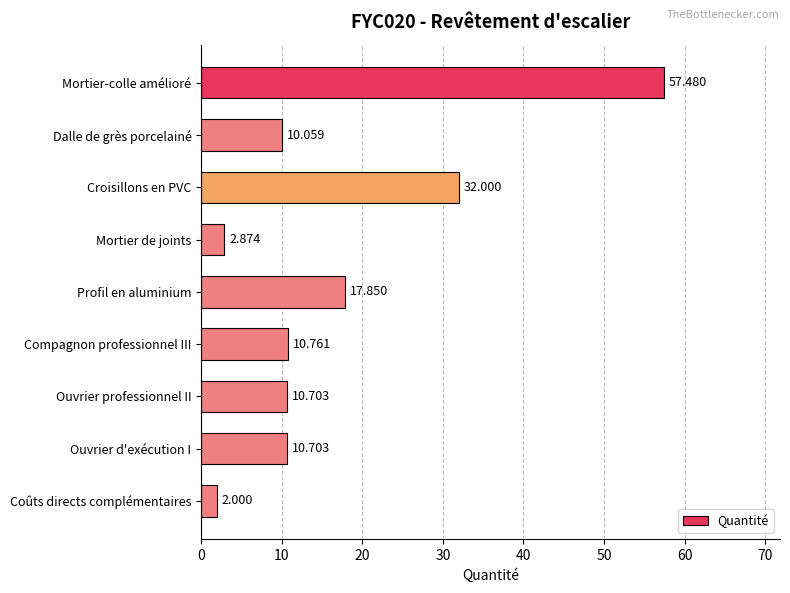

Are the bars horizontal?

Yes